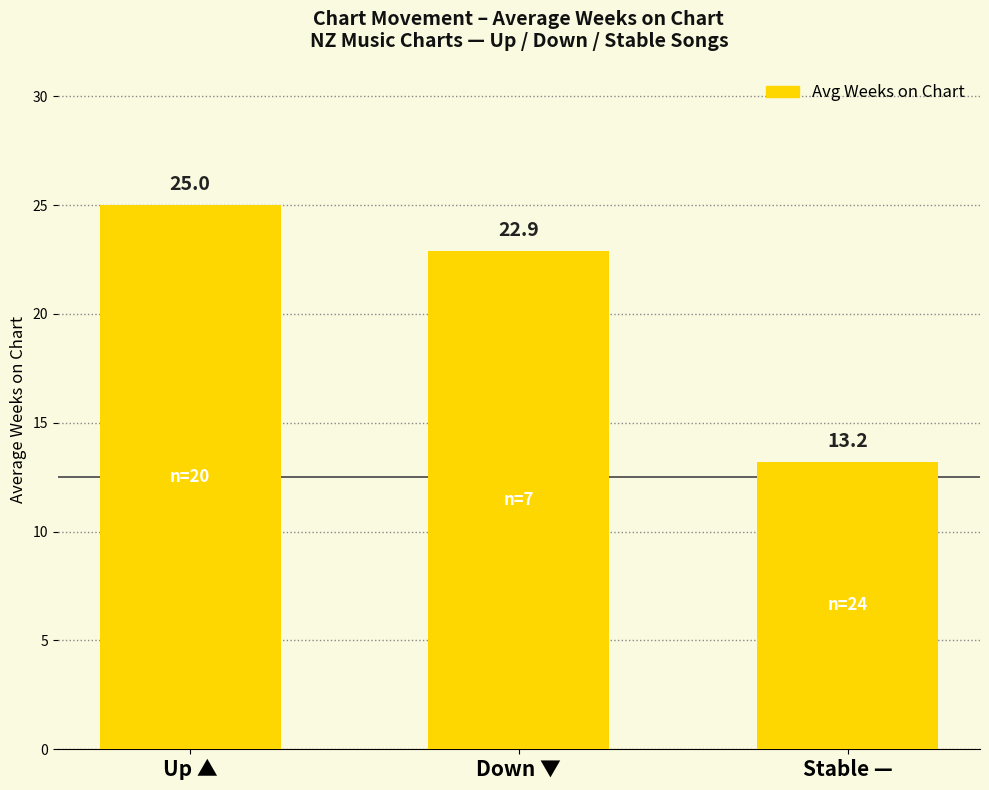

The chart shows a value of 5.6 at Stable —. True or false?

False